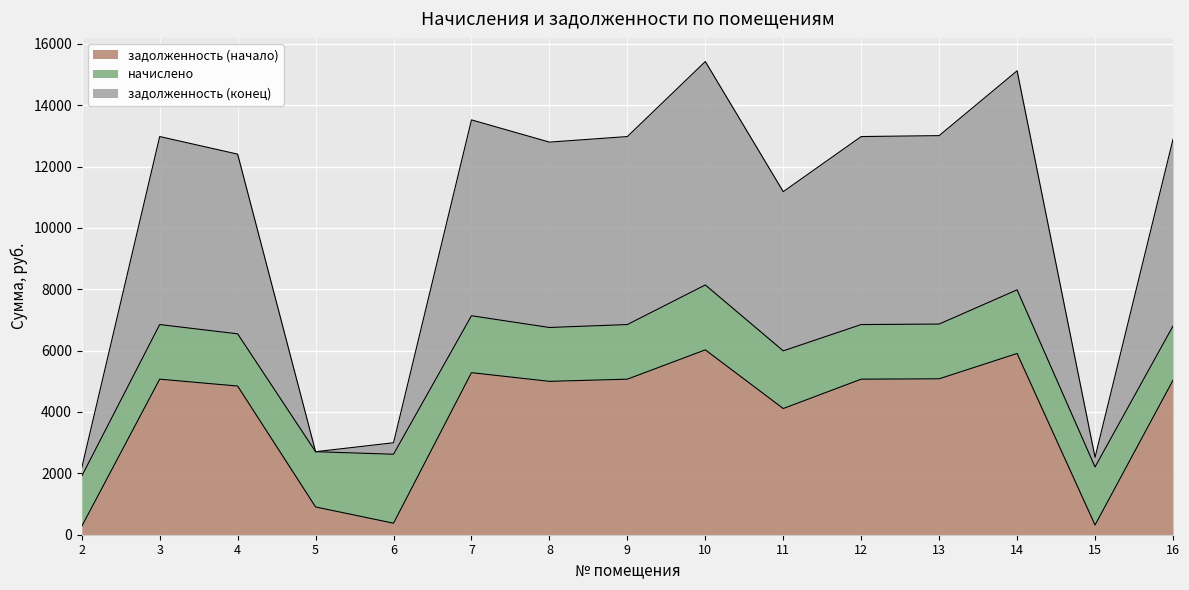

How many lines are shown in the chart?

3